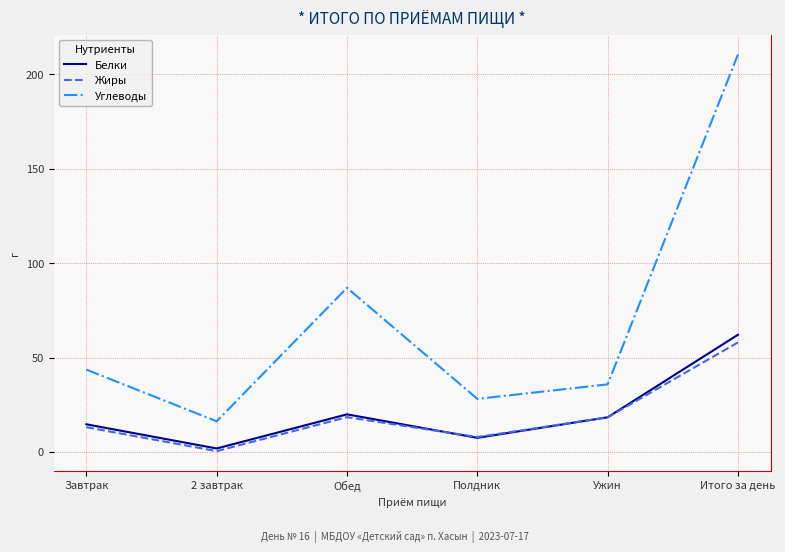

Rank the series by their maximum value, from lowest to highest.

Жиры, Белки, Углеводы